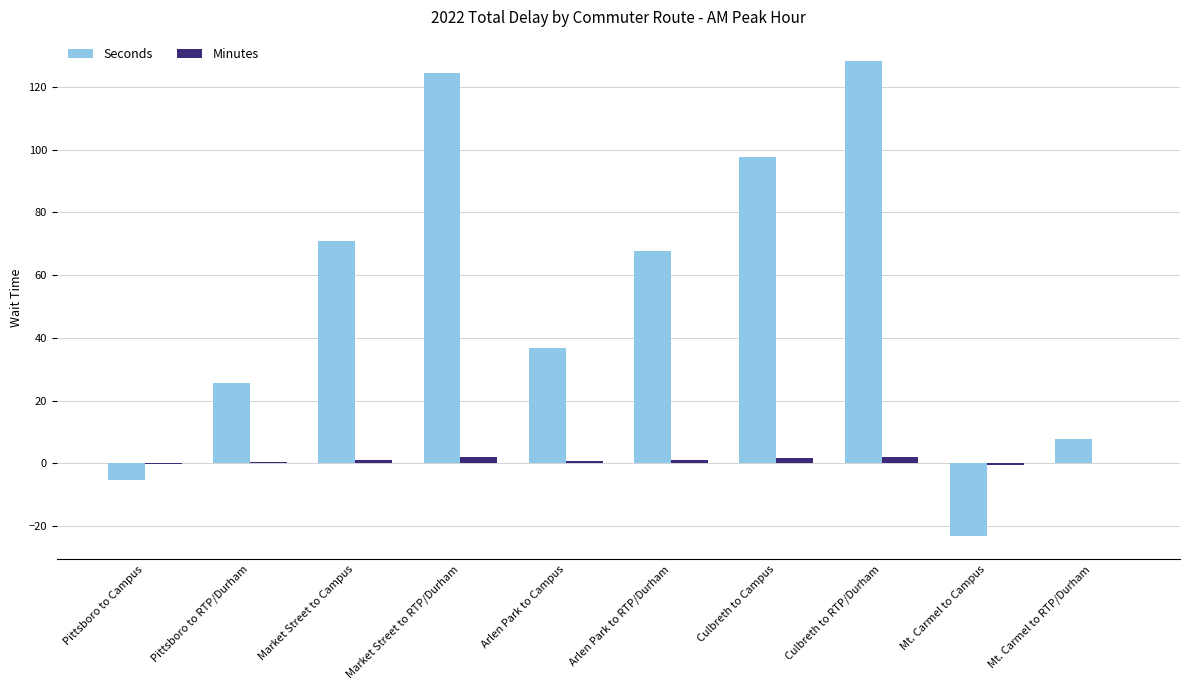

What is the maximum value for Seconds?

128.4